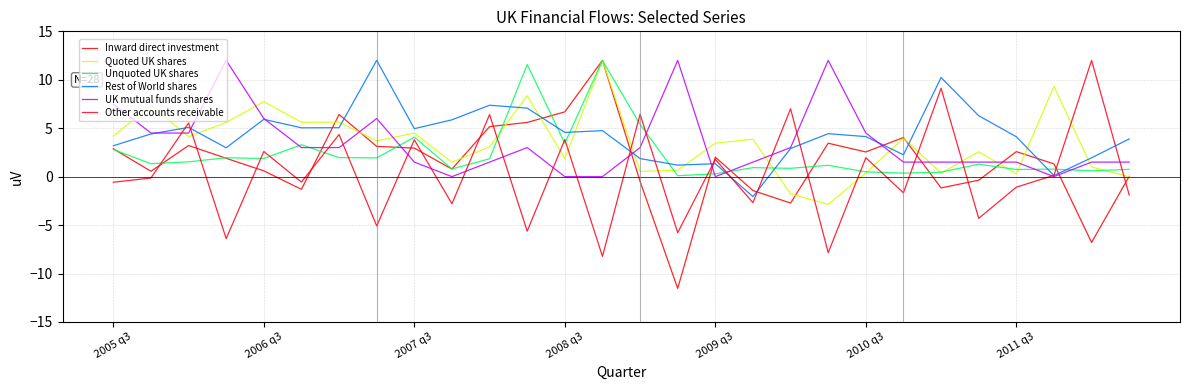

Is this an area chart (filled region under the line)?

No